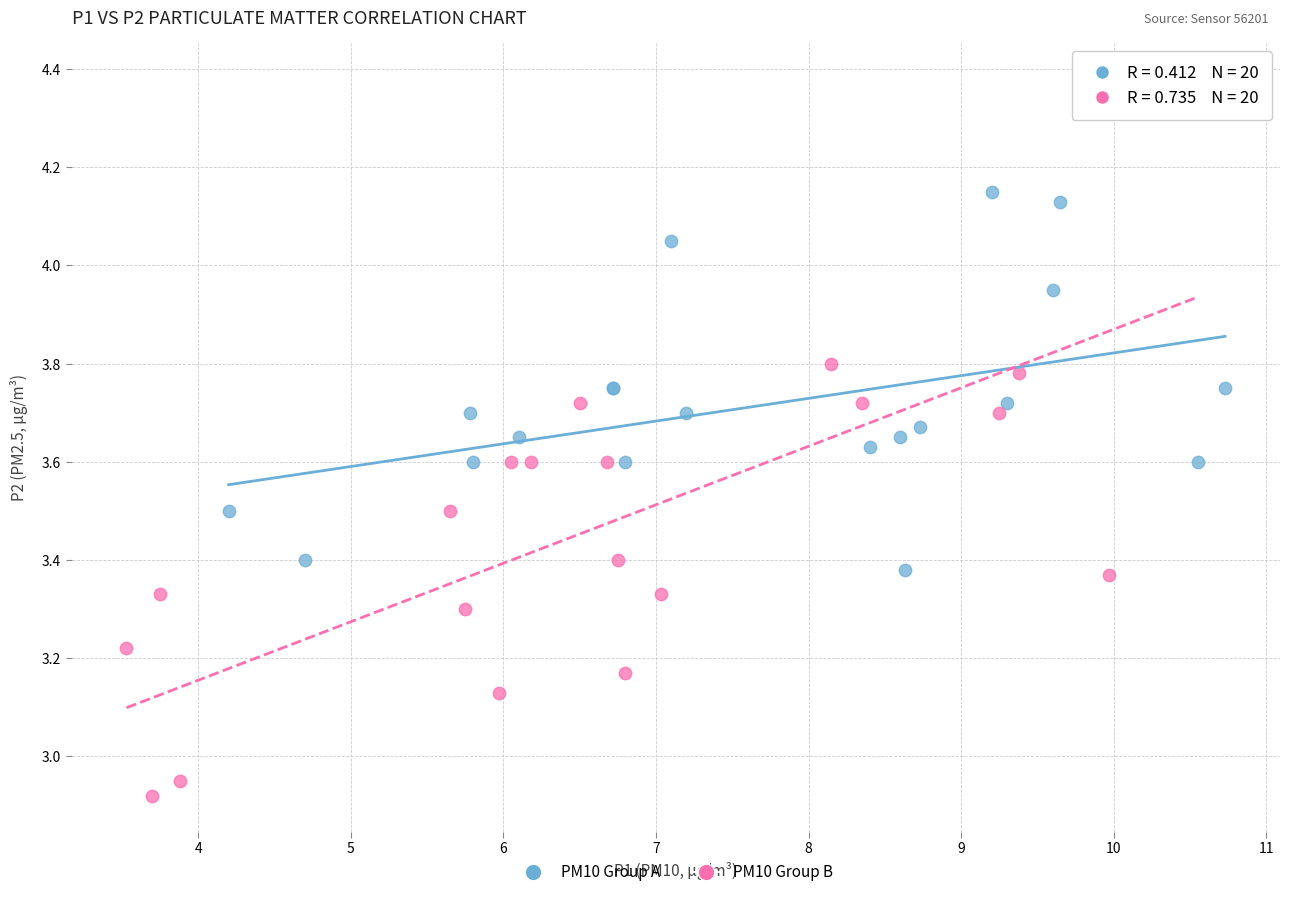

Which series contains the lowest Y value?

PM10 Group B